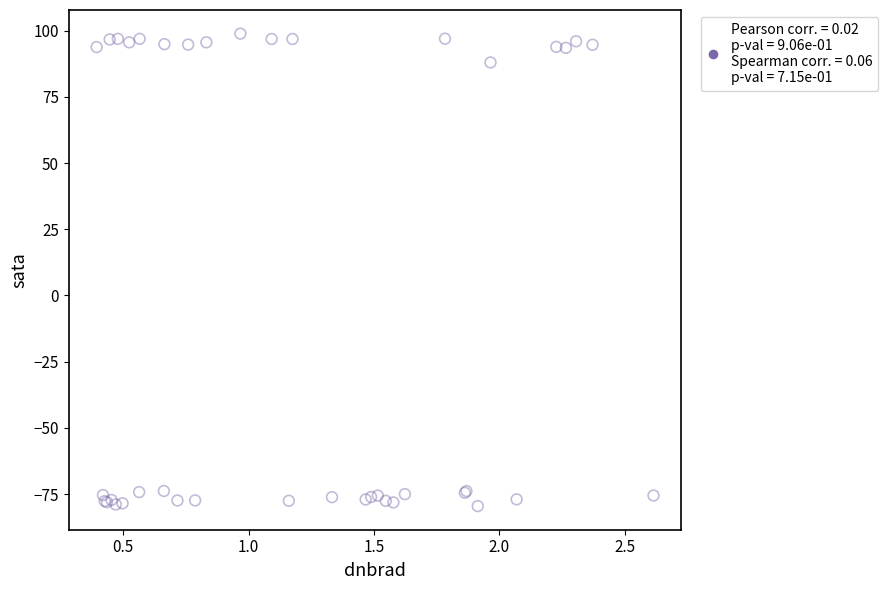

What Y value in the scatter plot is closest to 9?

88.0